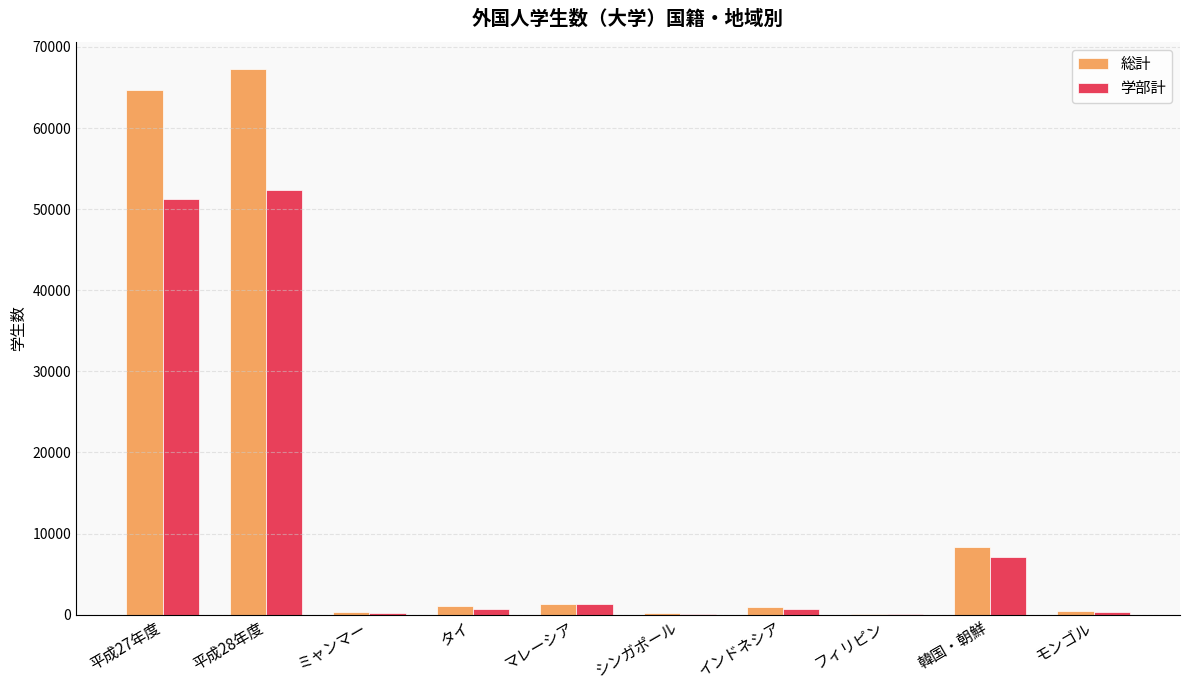

What are all the series names shown in the legend?

総計, 学部計